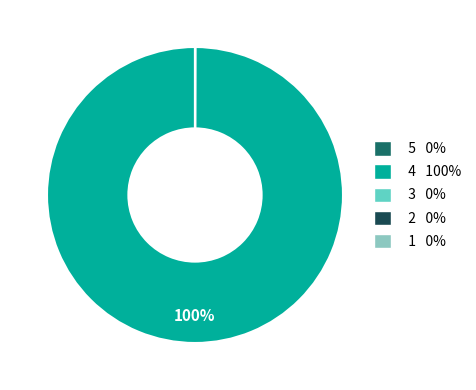

Which slice represents more than half of the pie?

4 100%